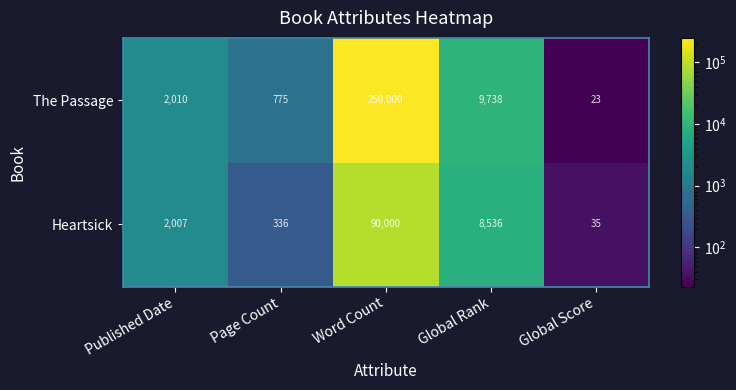

How many categories are shown in the chart?

5